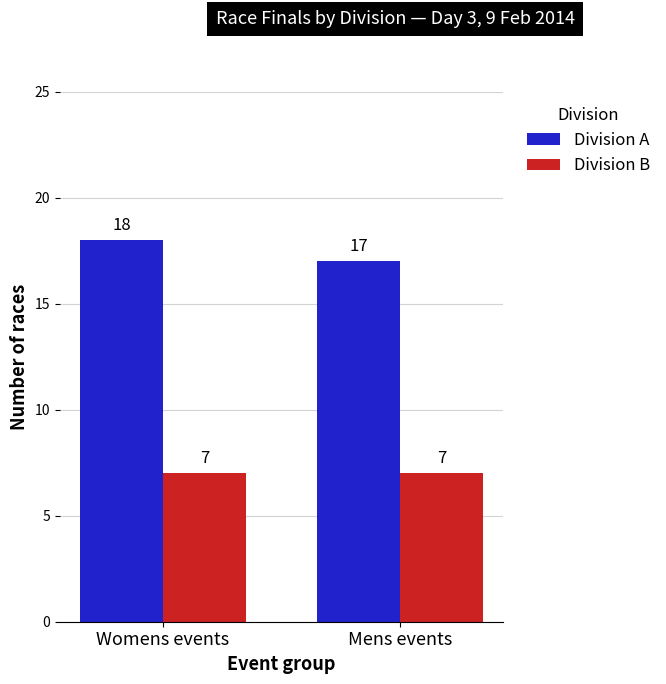

Reading right to left, extract all data points from this chart.

Division A: Mens events=17	Womens events=18
Division B: Mens events=7	Womens events=7